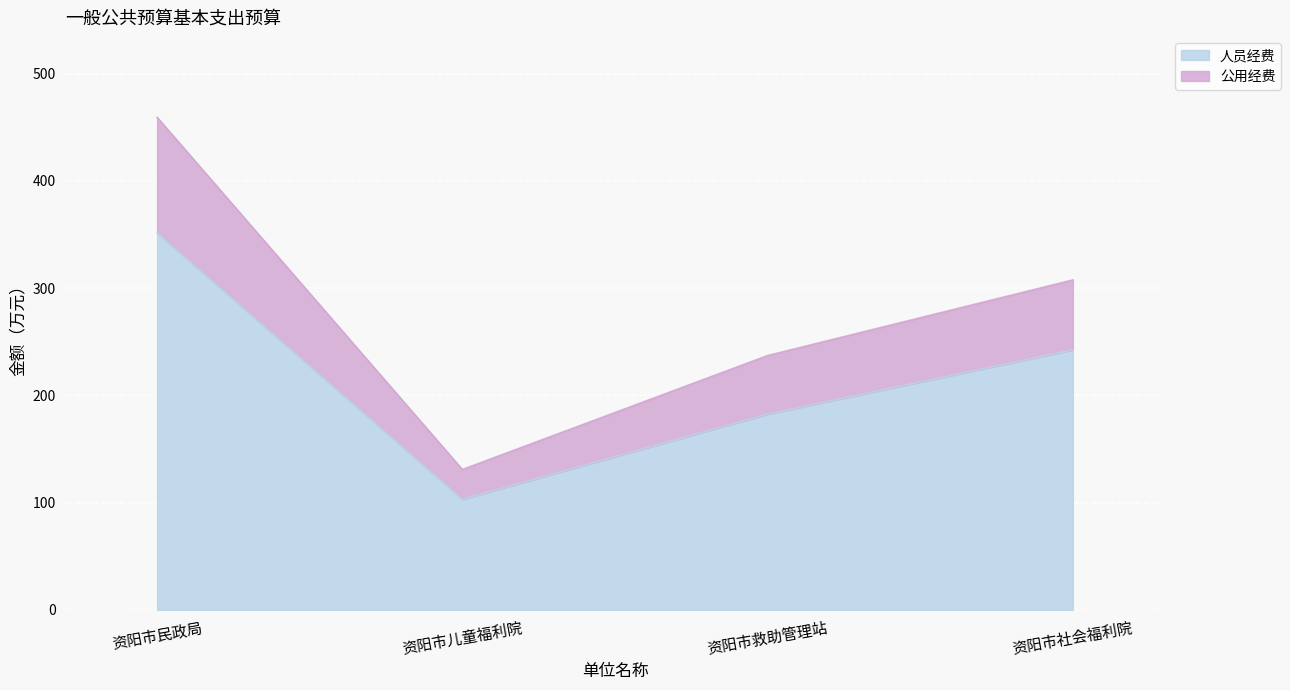

True or false: 人员经费 and 公用经费 intersect in this chart.

False